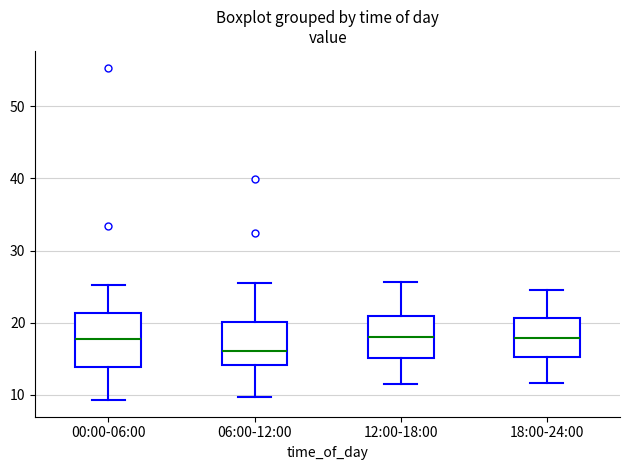

Where does the upper whisker of the box for 18:00-24:00 end on the y-axis? The values are not printed on the chart, so give them approximately, as read against the axis.

25